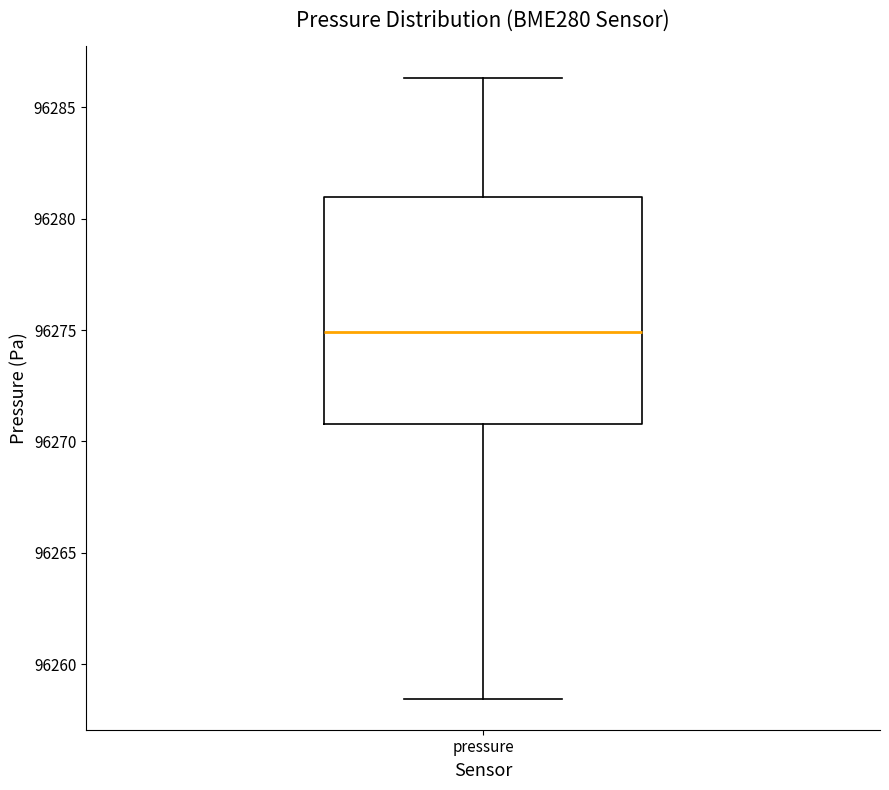

Where is the lower edge of the box for pressure on the y-axis? The values are not printed on the chart, so give them approximately, as read against the axis.

96271.0